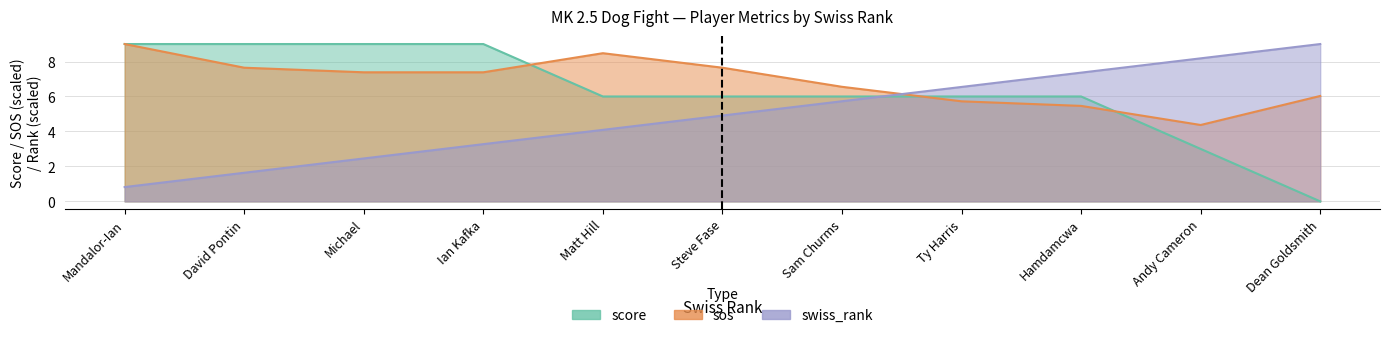

Between which two adjacent categories do sos and score first intersect?

Ian Kafka and Matt Hill